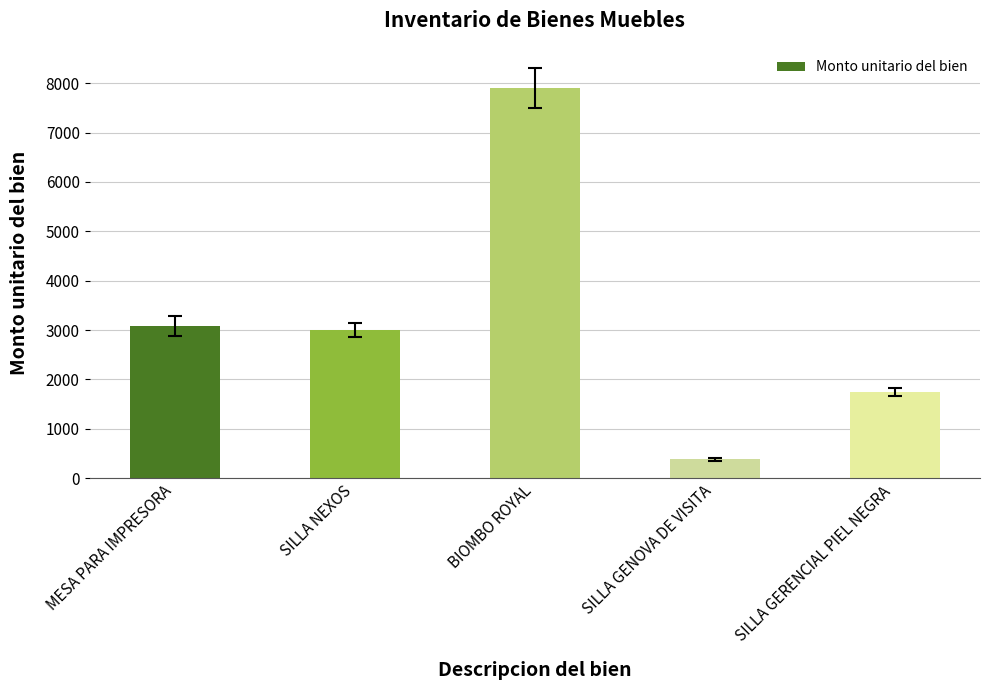

What is the sum of all values?

16105.1